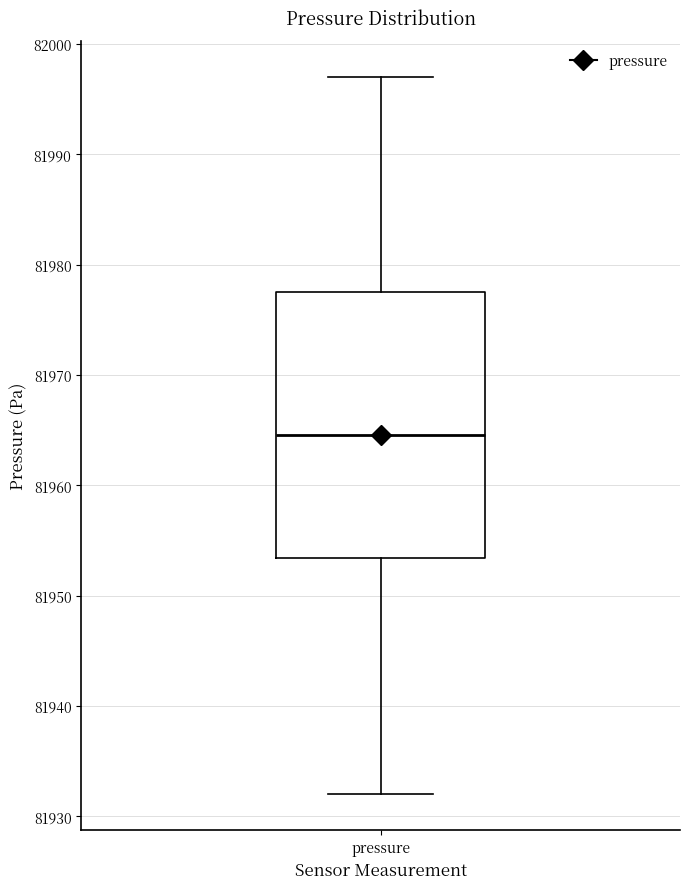

Where does the lower whisker of the box for pressure end on the y-axis? The values are not printed on the chart, so give them approximately, as read against the axis.

81932